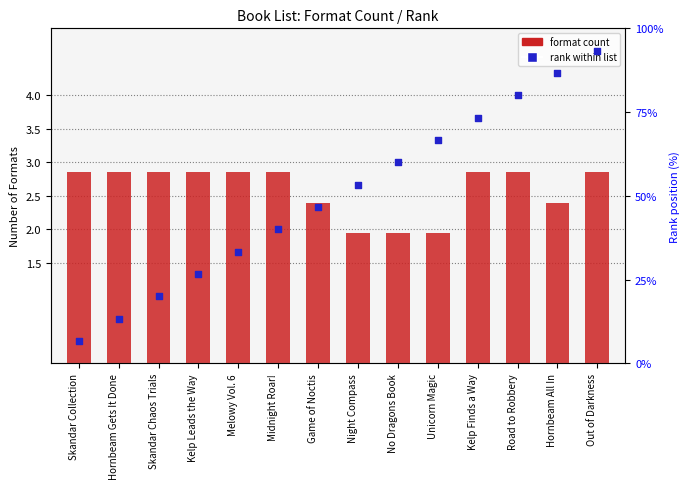

What are all the series names shown in the legend?

format count, rank within list